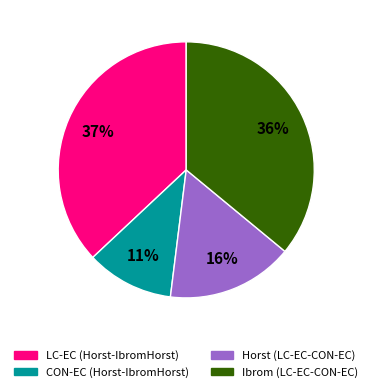

Is the sum of CON-EC (Horst-IbromHorst) and LC-EC (Horst-IbromHorst) greater than half?

No